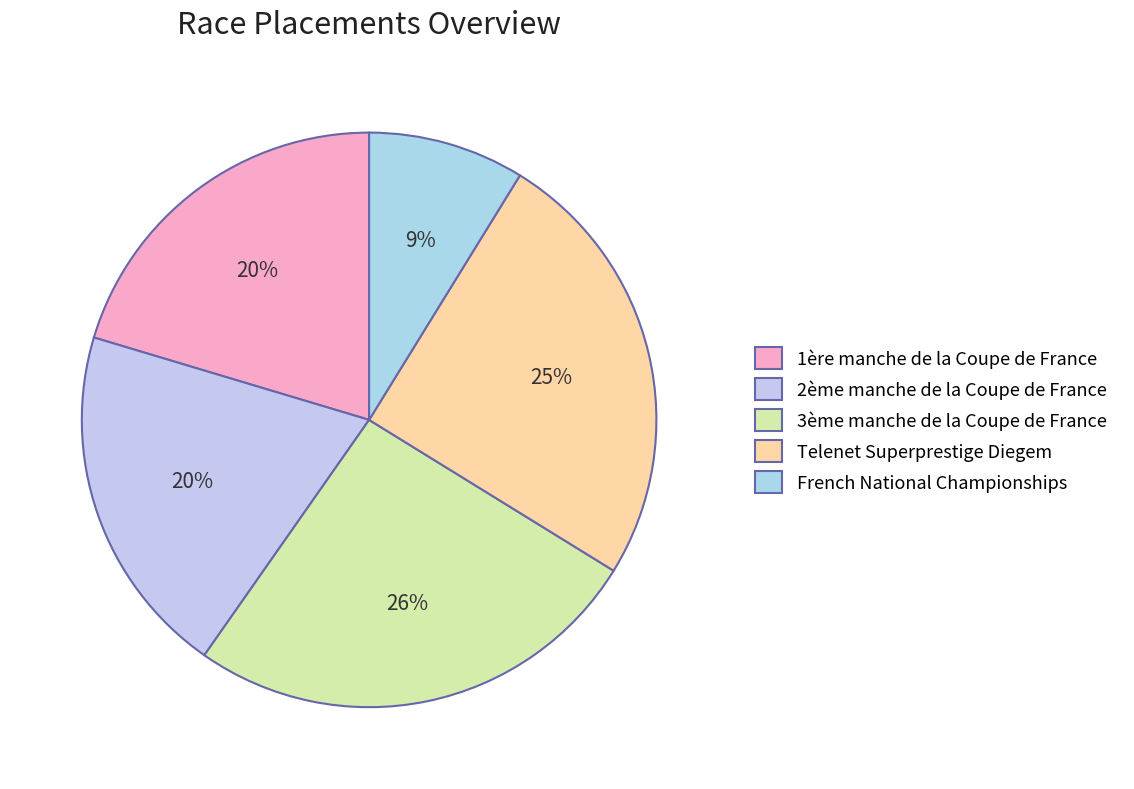

What is the total percentage of French National Championships and 3ème manche de la Coupe de France?

34.7%